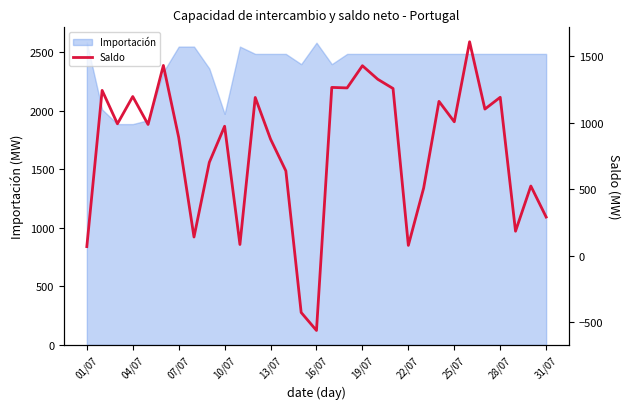

What is the minimum value shown in the chart?

-560.8